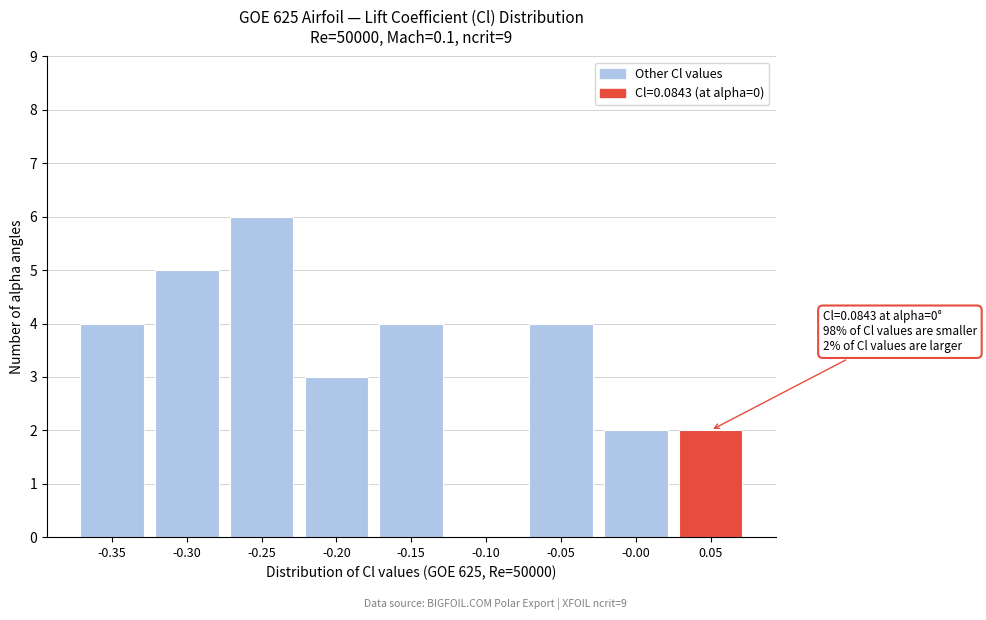

Reading right to left, transcribe all the data shown in this chart.

0.05=2	-0.00=2	-0.05=4	-0.10=0	-0.15=4	-0.20=3	-0.25=6	-0.30=5	-0.35=4